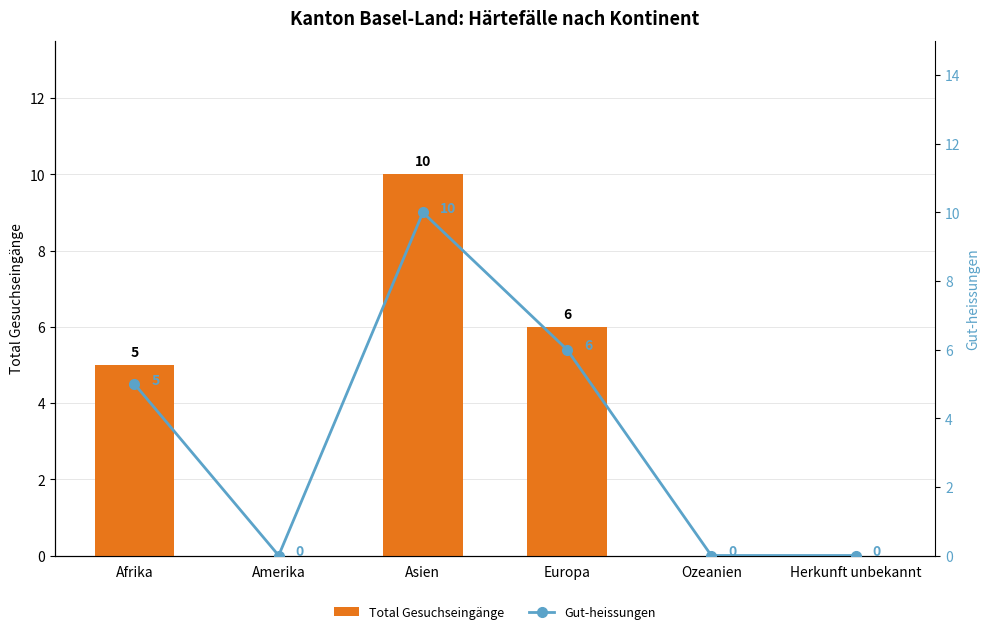

Reading right to left, what are all the values shown in this chart?

Total Gesuchseingänge: Herkunft unbekannt=0	Ozeanien=0	Europa=6	Asien=10	Amerika=0	Afrika=5
Gut-heissungen: Herkunft unbekannt=0	Ozeanien=0	Europa=6	Asien=10	Amerika=0	Afrika=5